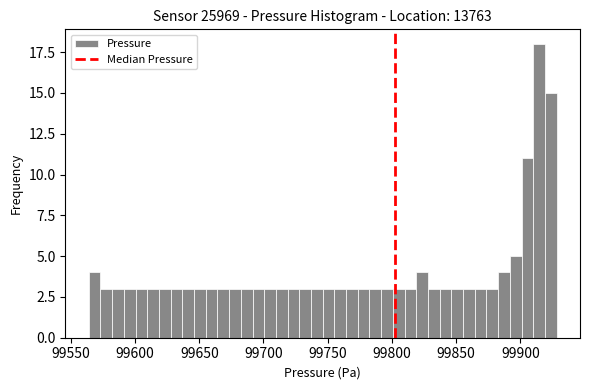

Around what value on the x-axis is the tallest bar? Give the approximate position of its centre, as read against the axis.

99915